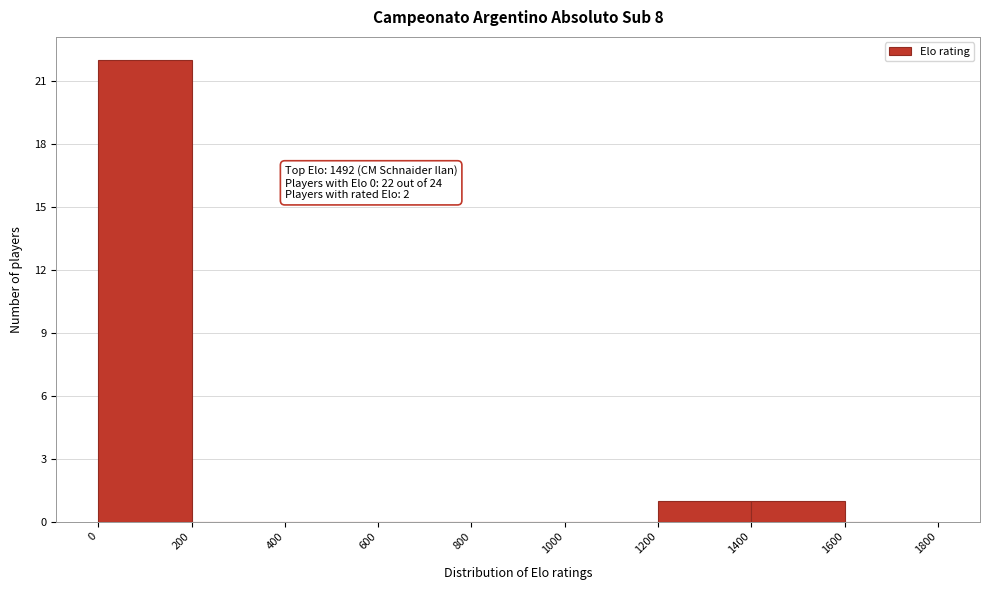

Which range on the x-axis has the tallest bar?

0 to 200